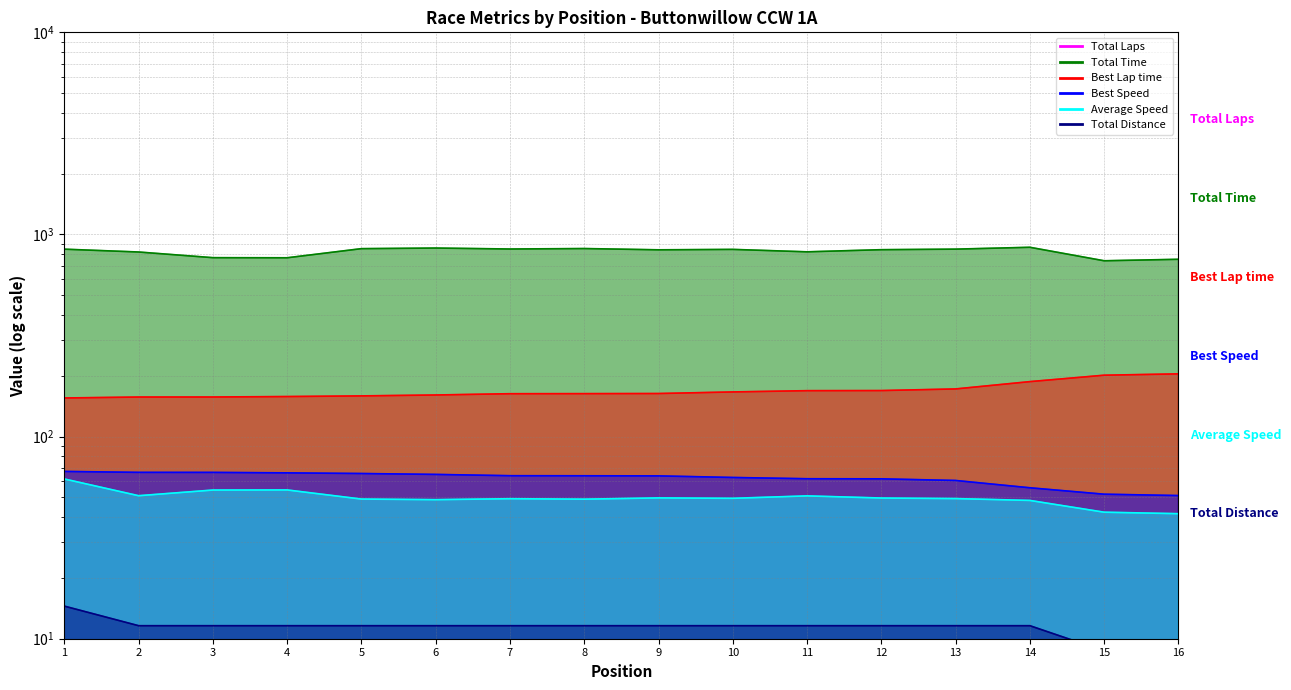

True or false: Average Speed has a value of 48.7 at 6.

True